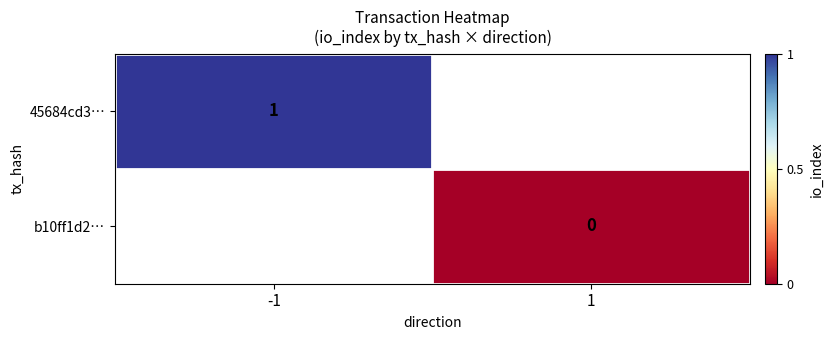

Is it true that 45684cd3… equals 0 at -1?

False